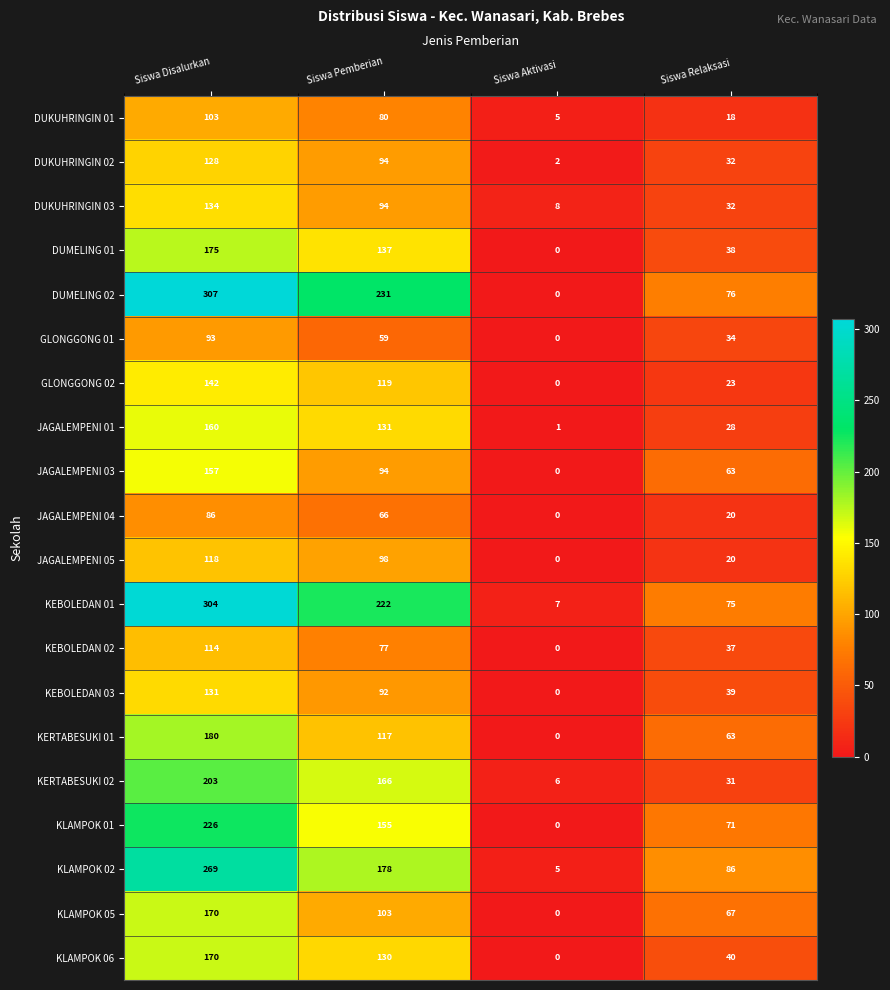

The value of DUKUHRINGIN 03 at Siswa Disalurkan is 134. True or false?

True